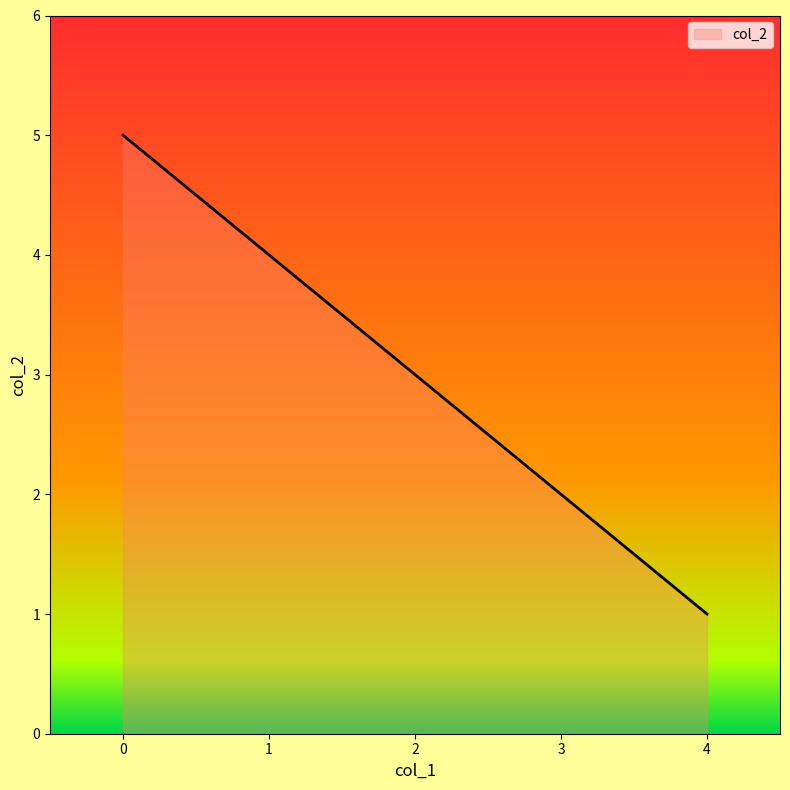

Where is the data nearest to the value 3?

2